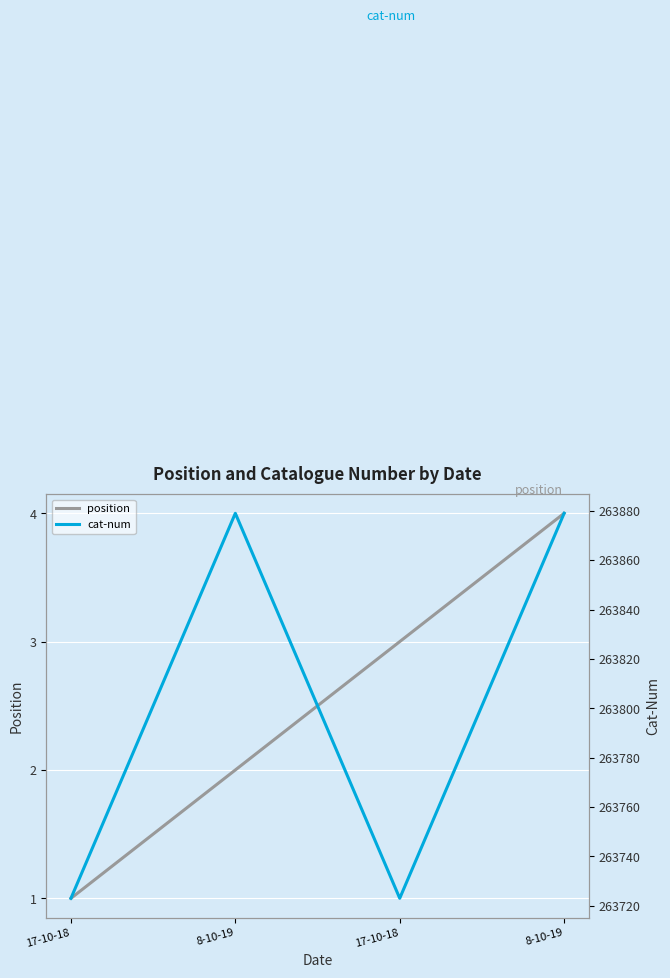

What is the sum of all cat-num values?

1055204